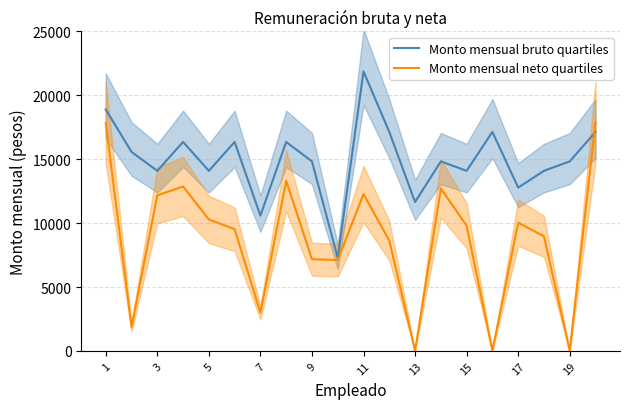

Reading left to right, list all the values displayed in this chart.

Monto mensual bruto quartiles: 18891.0	15571.6	14089.8	16350.2	14089.8	16350.2	10584.9	16350.2	14830.1	7267.1	21868.7	17134.7	11647.5	14830.1	14089.8	17134.7	12779.9	14089.8	14830.1	17134.7
Monto mensual neto quartiles: 17830.0	1867.1	12170.1	12865.7	10288.0	9520.5	2989.2	13310.0	7172.5	7109.1	12270.3	8629.6	2.0	12706.5	9796.1	2.0	10033.4	8968.1	2.0	17902.5